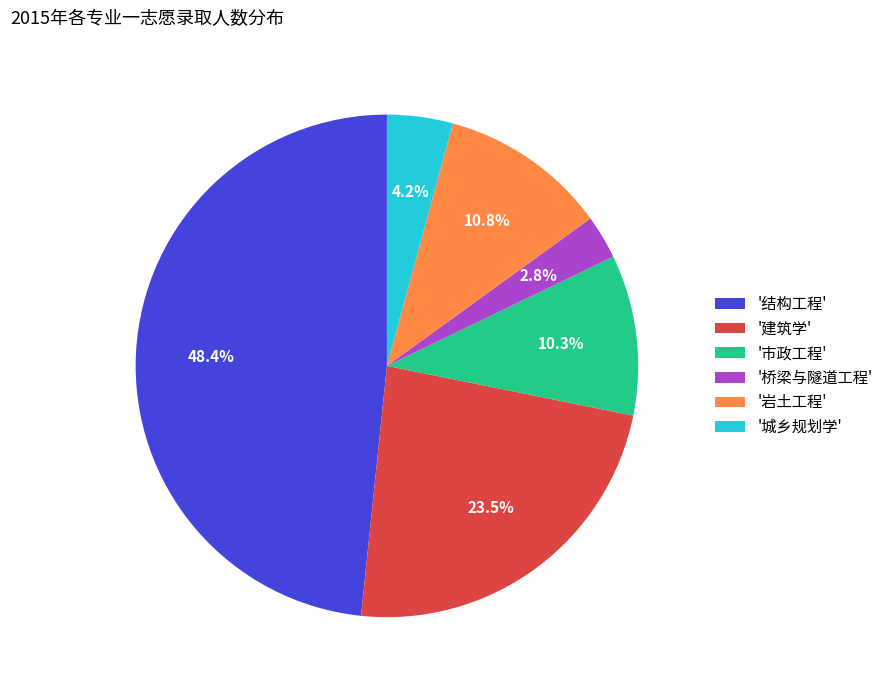

Which slice is the largest?

'结构工程'